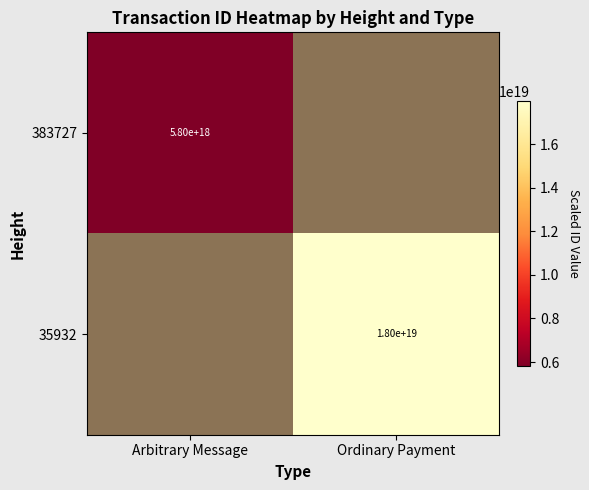

Is it true that 35932 equals 18000000000000000000 at Ordinary Payment?

True